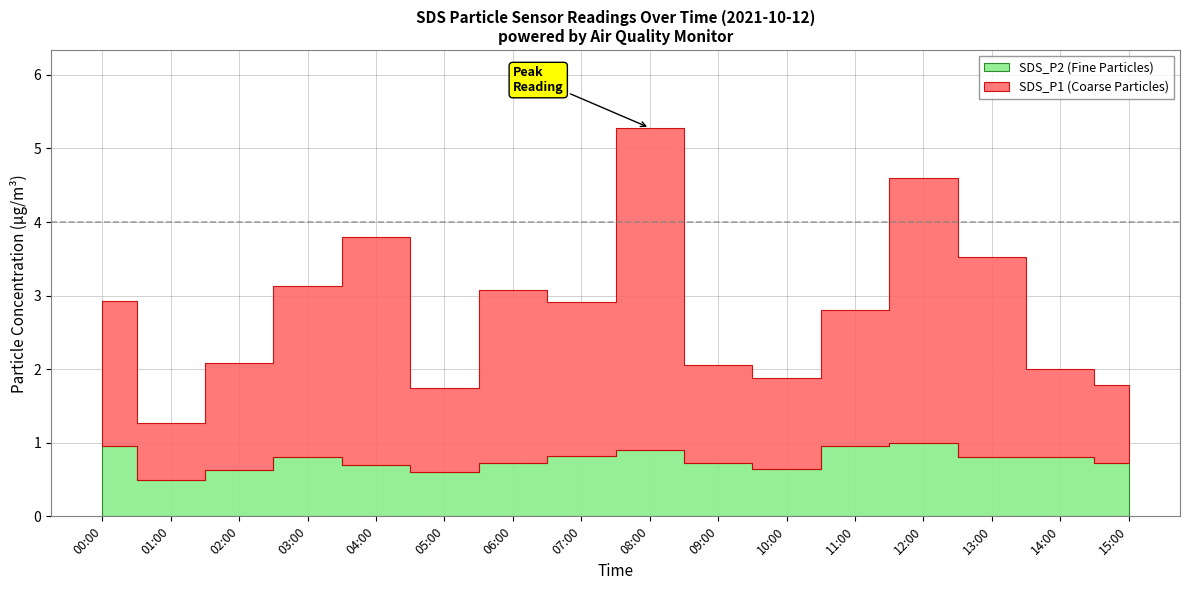

The value of SDS_P2 at 03:00 is 1.2. True or false?

False